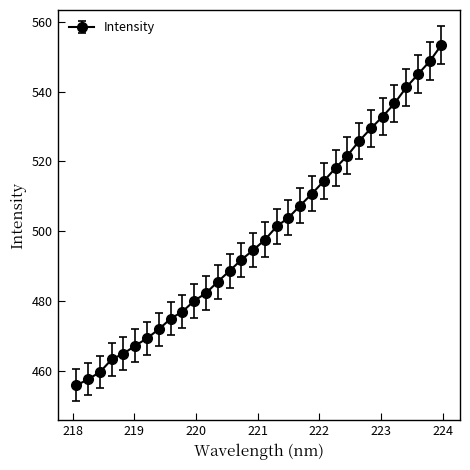

What is the average value?

499.1